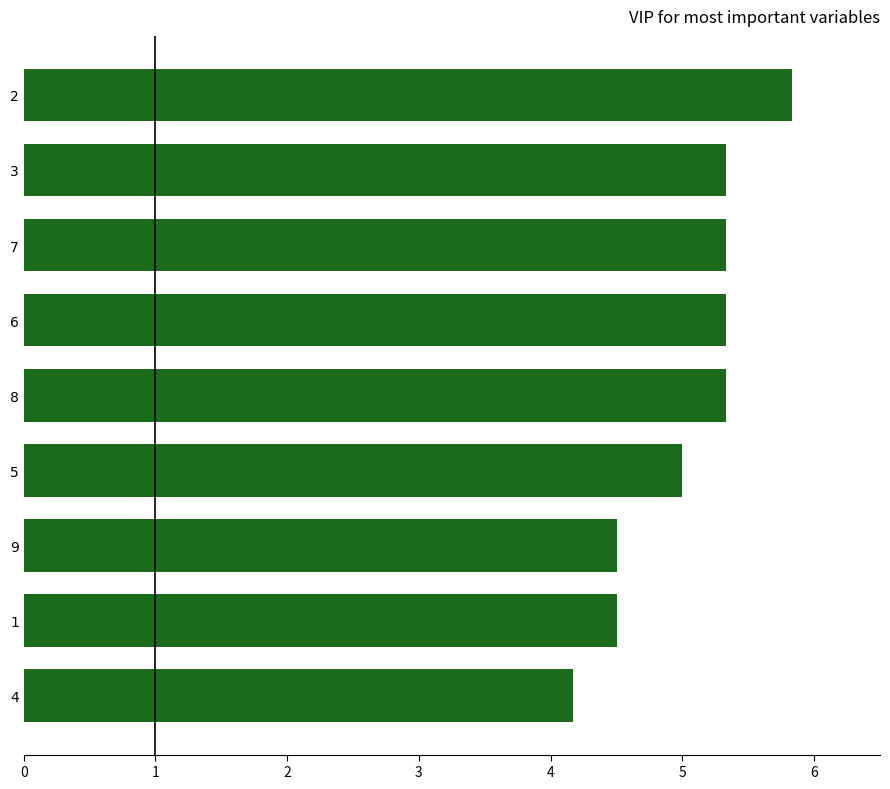

Reading bottom to top, what are all the values shown in this chart?

4=4.2	1=4.5	9=4.5	5=5.0	8=5.3	6=5.3	7=5.3	3=5.3	2=5.8